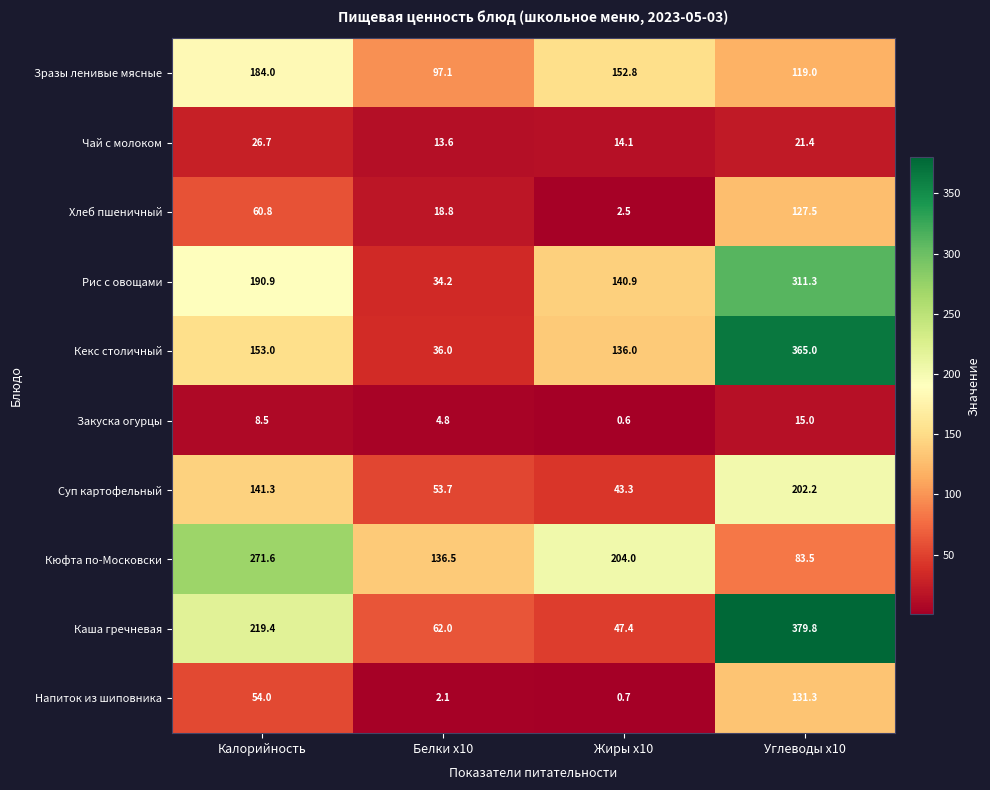

List the series in order of their peak value, highest first.

Каша гречневая, Кекс столичный, Рис с овощами, Кюфта по-Московски, Суп картофельный, Зразы ленивые мясные, Напиток из шиповника, Хлеб пшеничный, Чай с молоком, Закуска огурцы